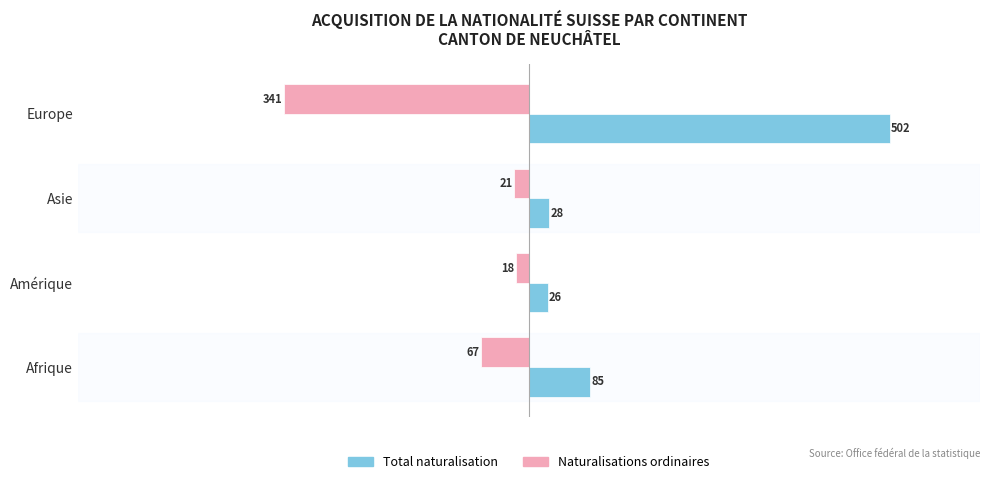

Which category has the highest value across all series?

Europe